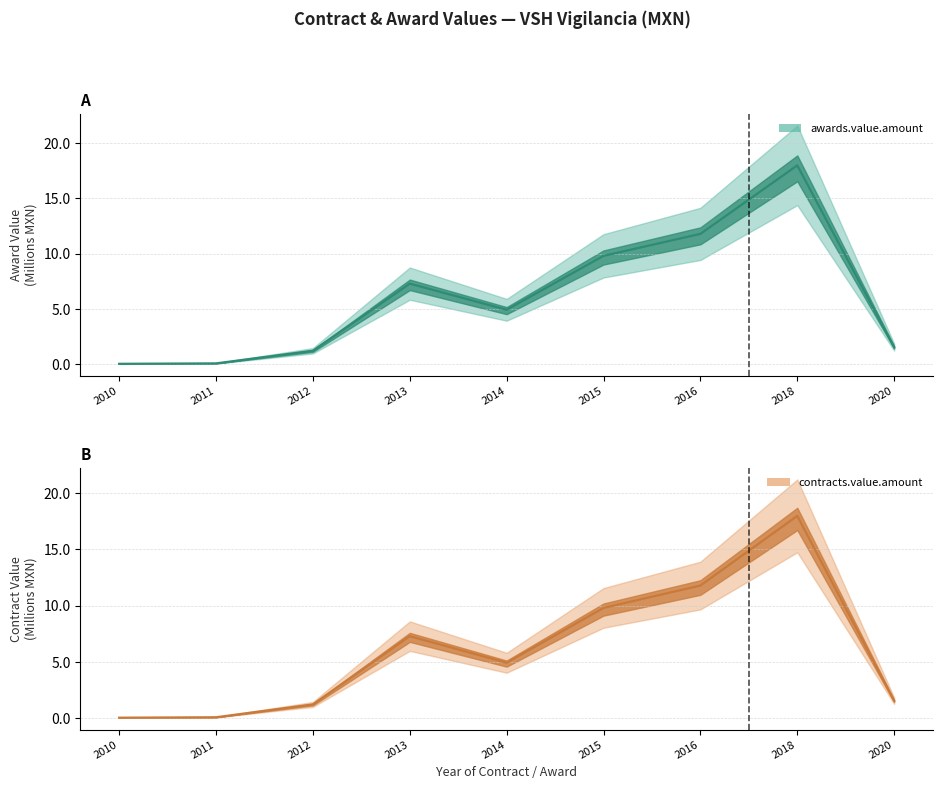

Reading right to left, list all the values displayed in this chart.

awards.value.amount: 1.5	18.0	11.8	9.8	4.9	7.3	1.2	0.1	0.0
contracts.value.amount: 1.5	18.0	11.8	9.8	4.9	7.3	1.2	0.1	0.0